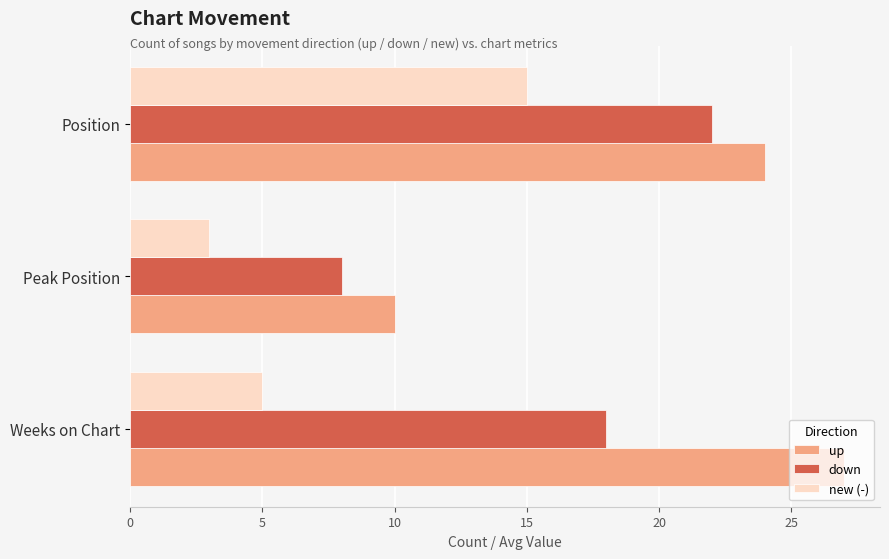

How many categories are shown in the chart?

3